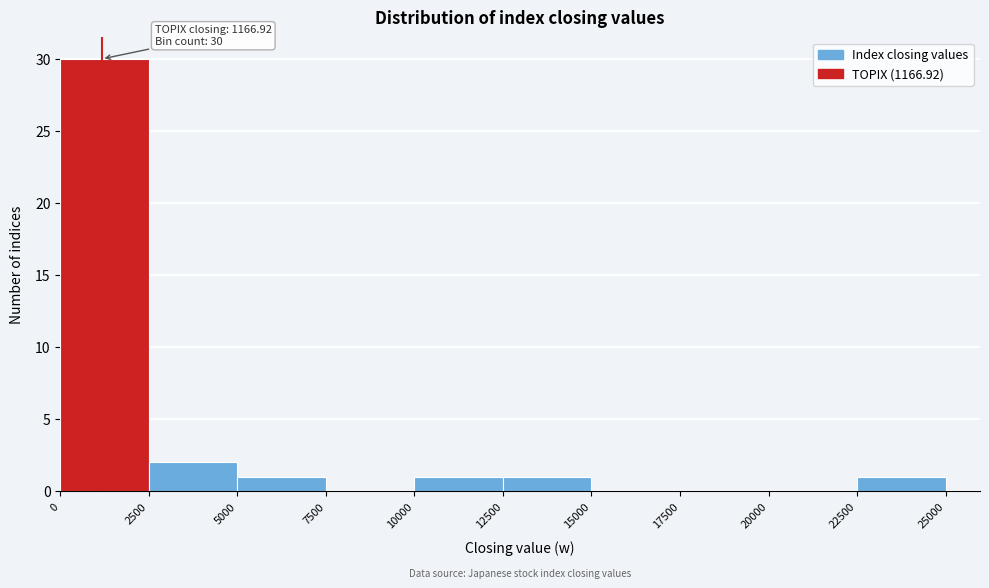

Which range on the x-axis has the tallest bar?

0 to 2500